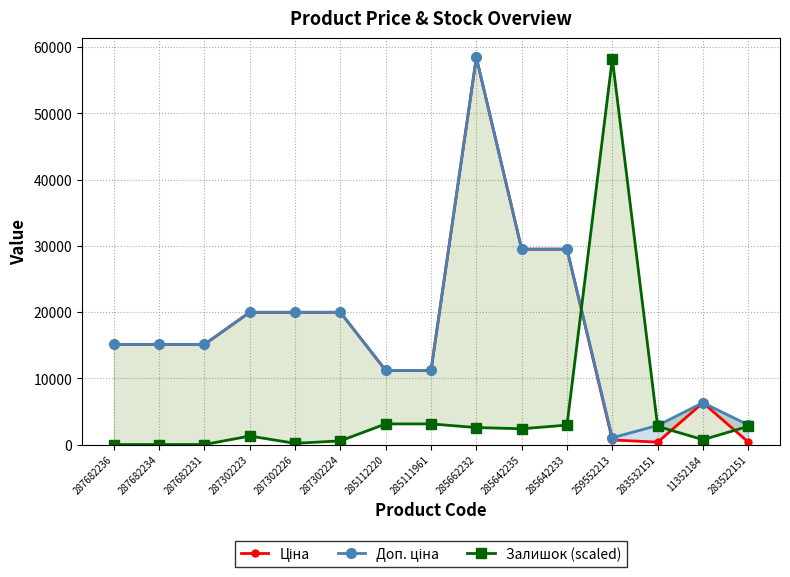

Rank the categories by Ціна value from highest to lowest.

285662232, 285642235, 285642233, 287302223, 287302226, 287302224, 287682236, 287682234, 287682231, 285112220, 285111961, 11352184, 259552213, 283522151, 283532151